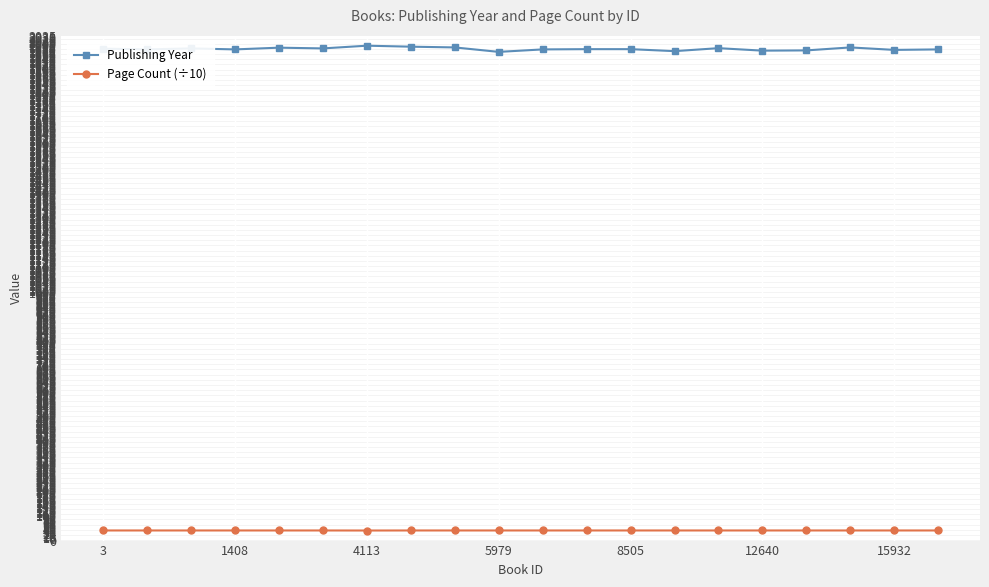

What is the difference between the maximum and minimum values in the Publishing Year series?

25.0